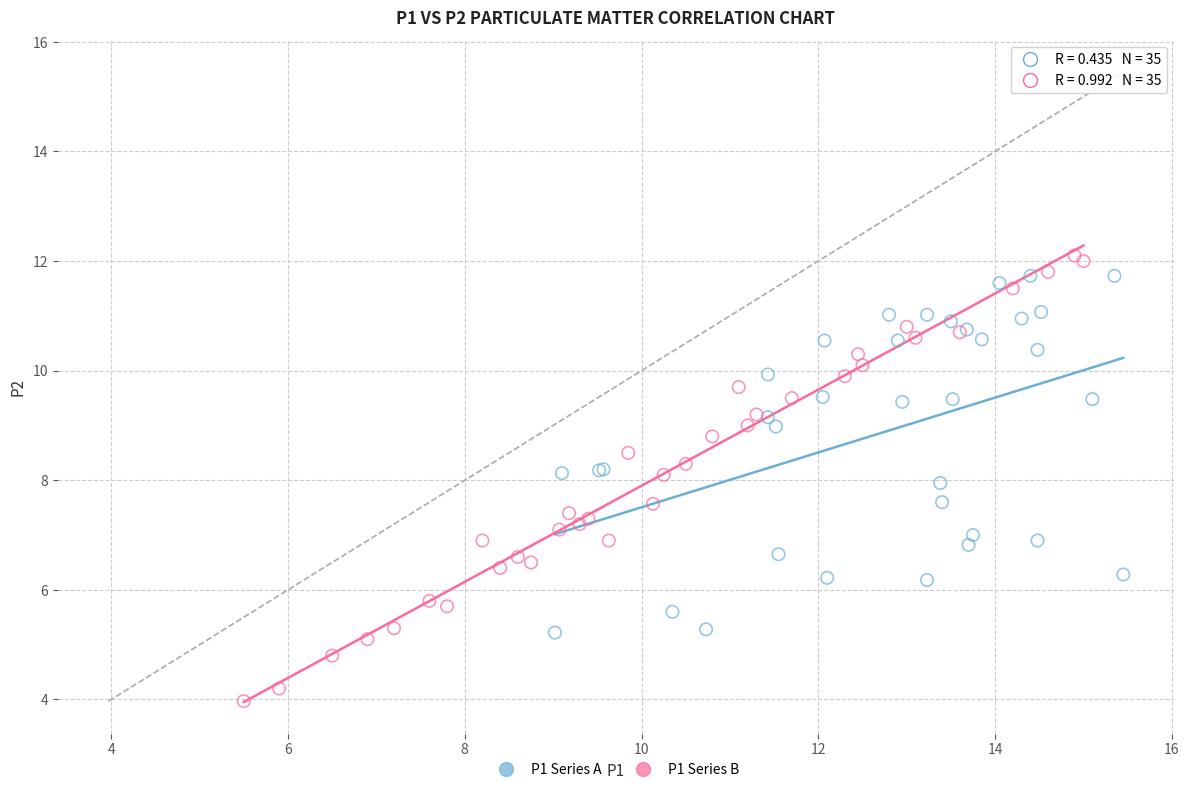

What are all the series names shown in the legend?

P1 Series A, P1 Series B